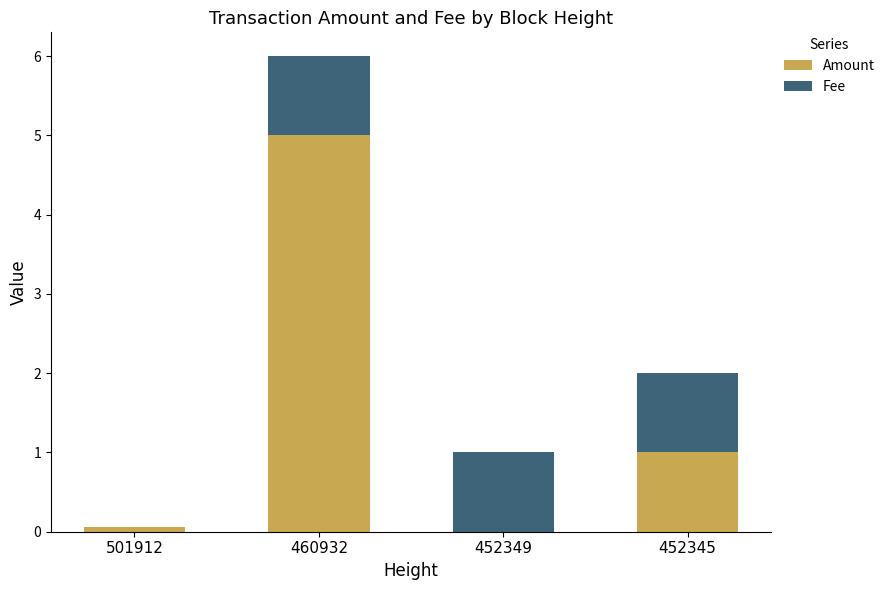

What is the sum of the Amount values at 452345 and 460932?

6.0